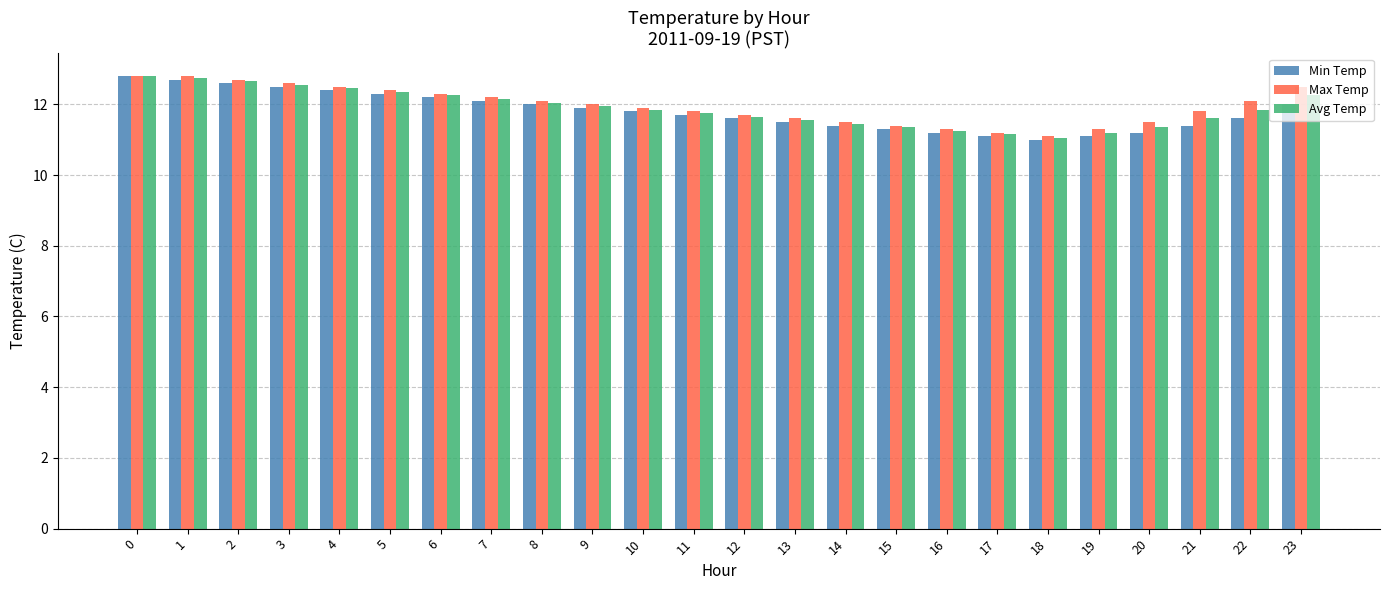

At how many categories does at least one series exceed 11?

24